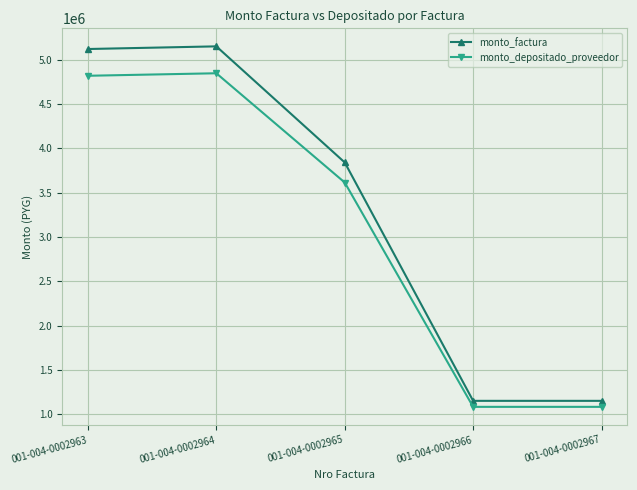

What is the spread (max minus min) of values at 001-004-0002963?

301846